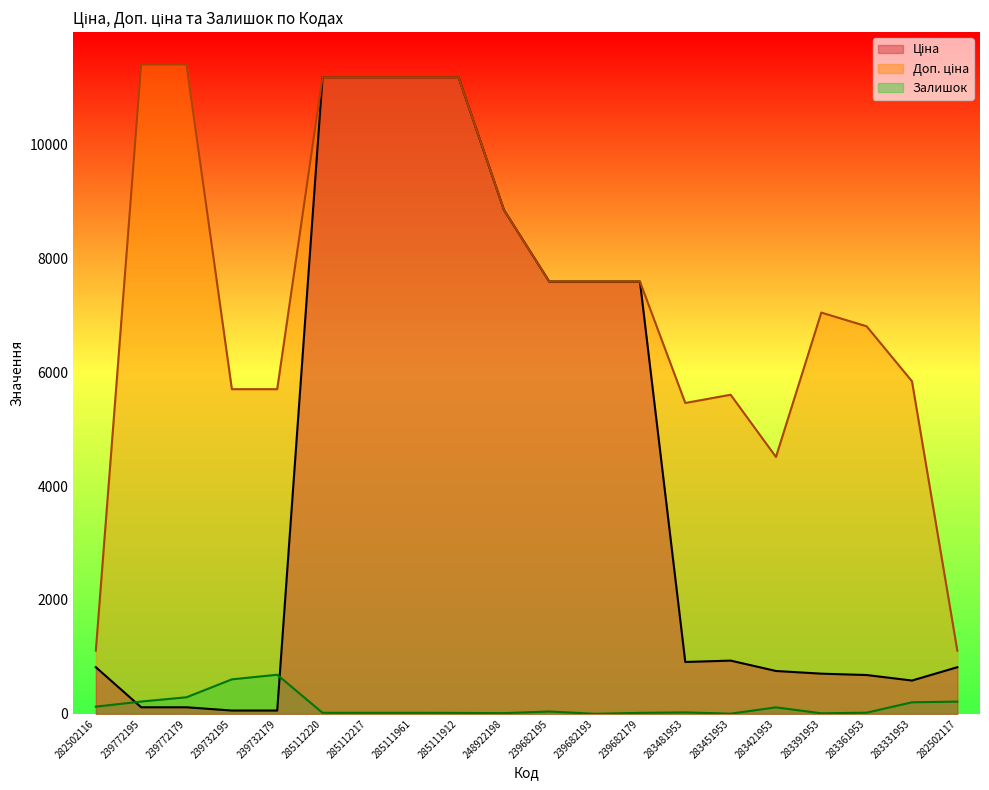

What is the difference between the highest and lowest values at 283391953?

7043.3